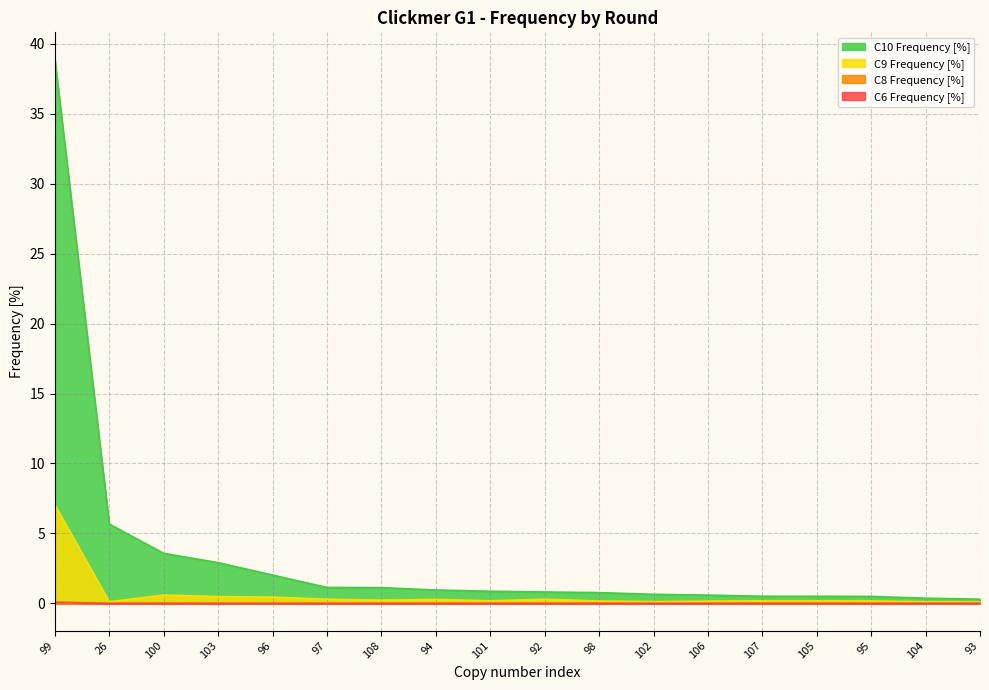

What is the label of the 4th point from the right?

105